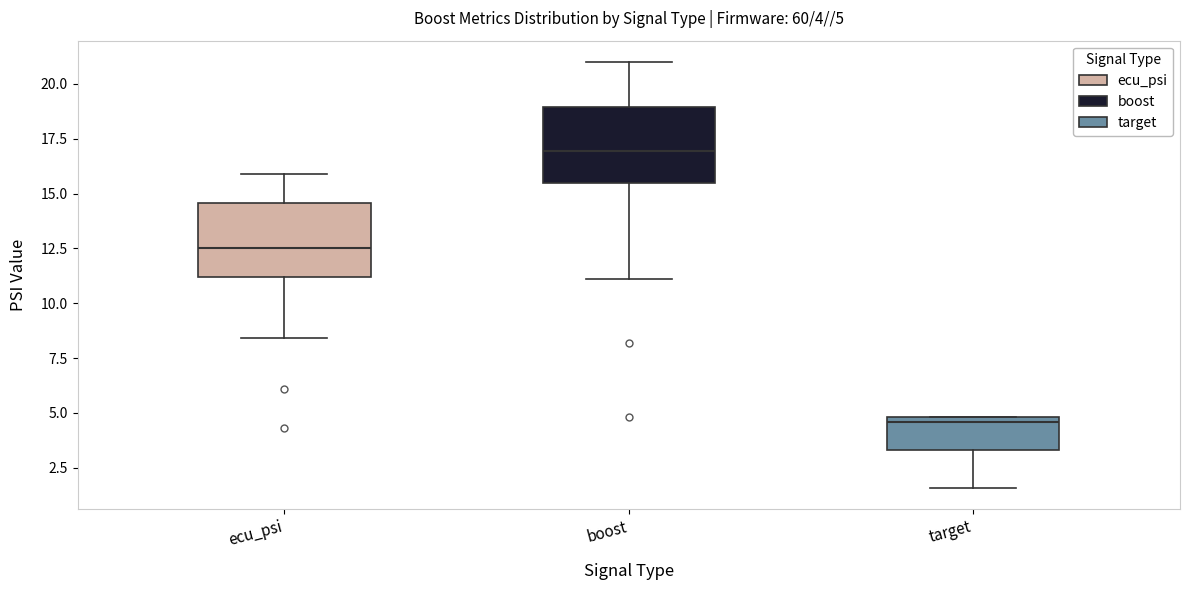

Which box has the highest median line?

boost